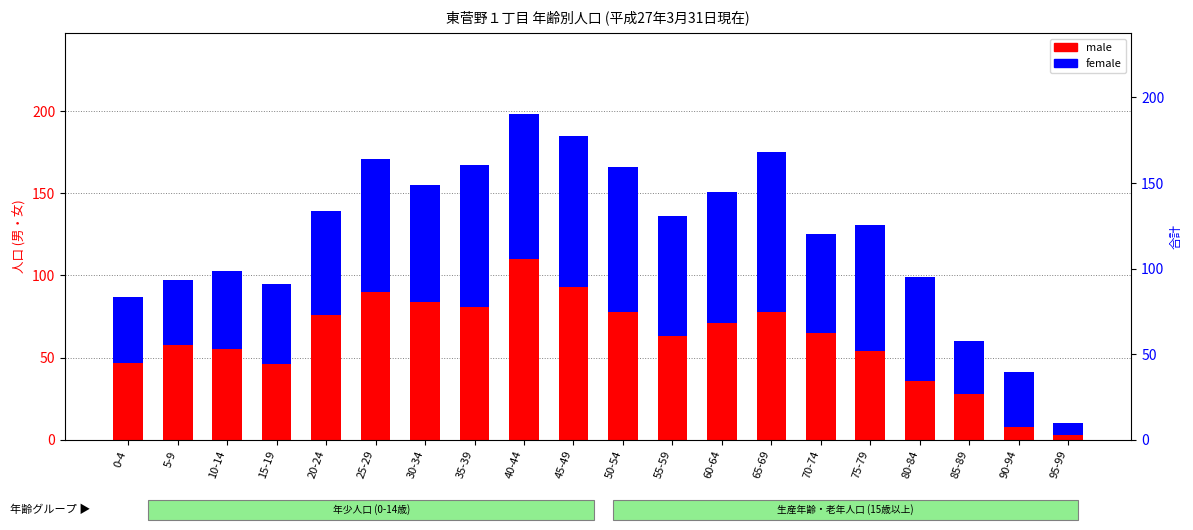

What are all the series names shown in the legend?

male, female